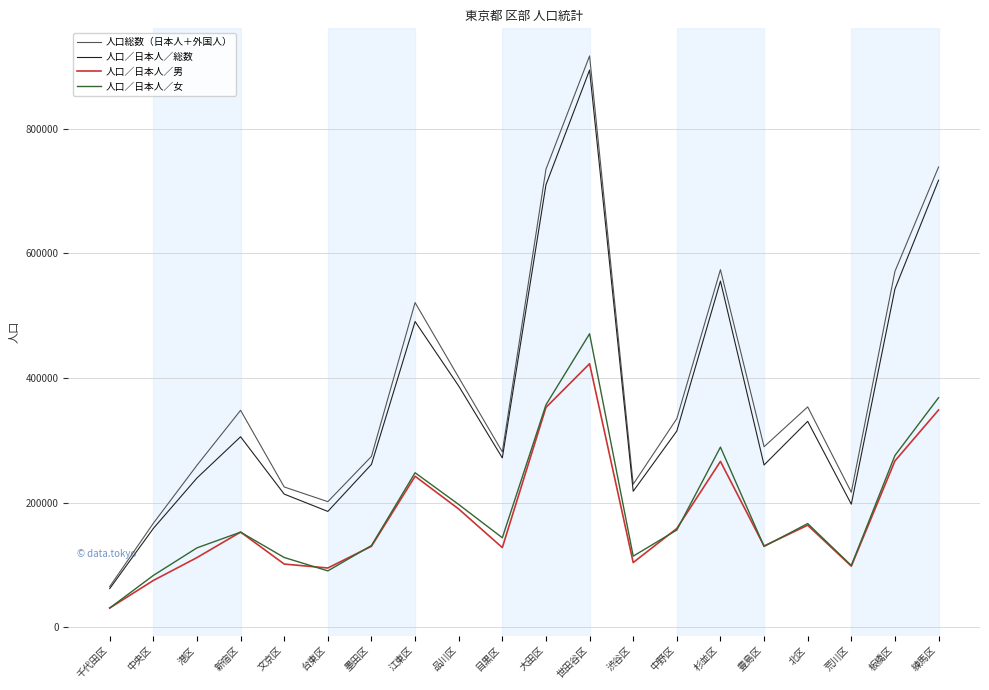

What is the sum of the 人口／日本人／女 values at 千代田区 and 文京区?

143371